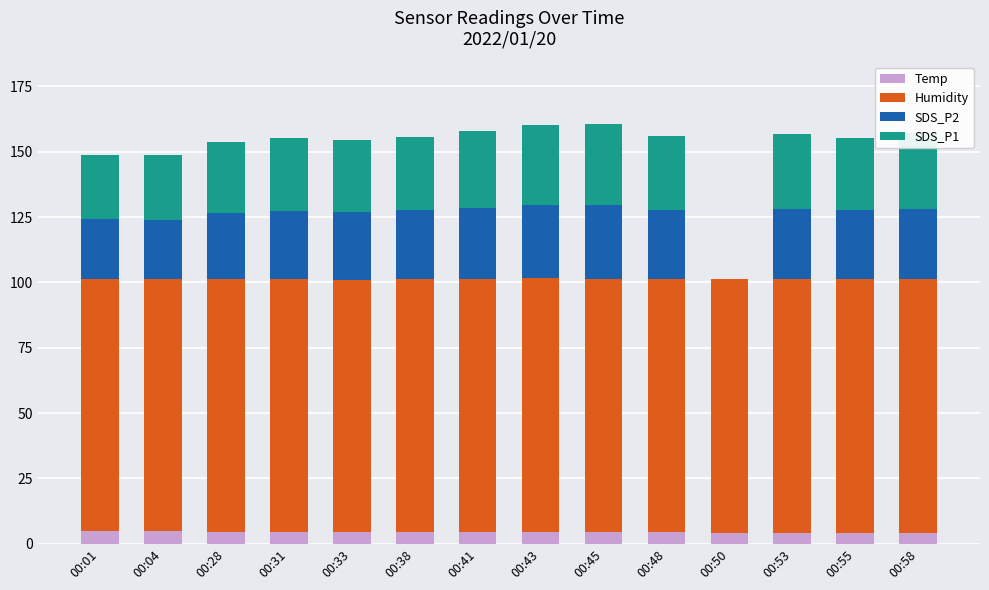

The value of Temp at 00:04 is 4.8. True or false?

True